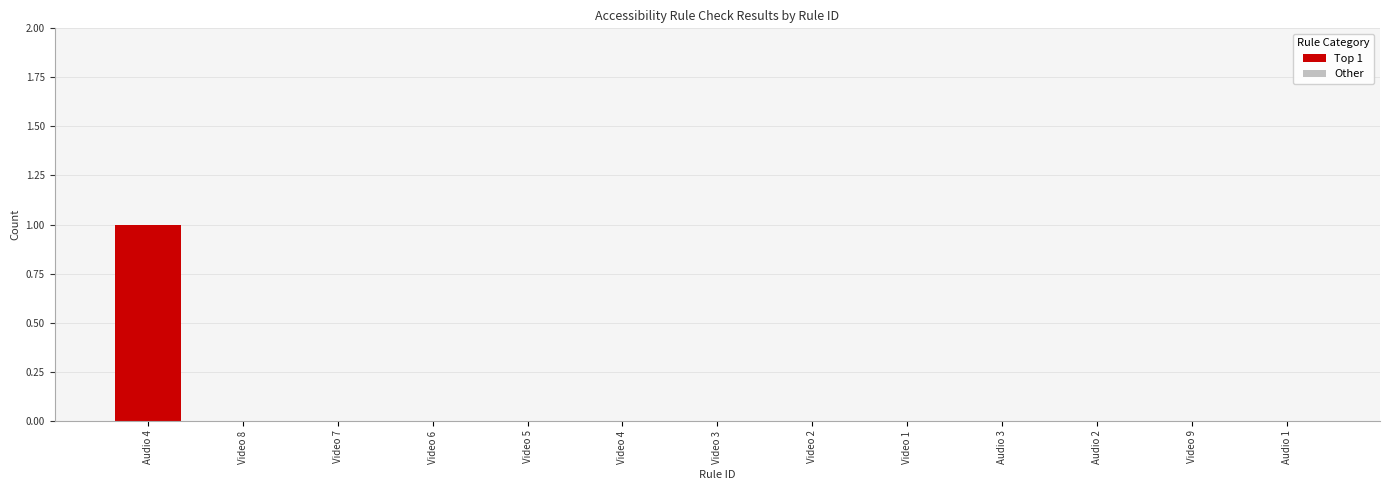

The value at Video 7 is 0. True or false?

True